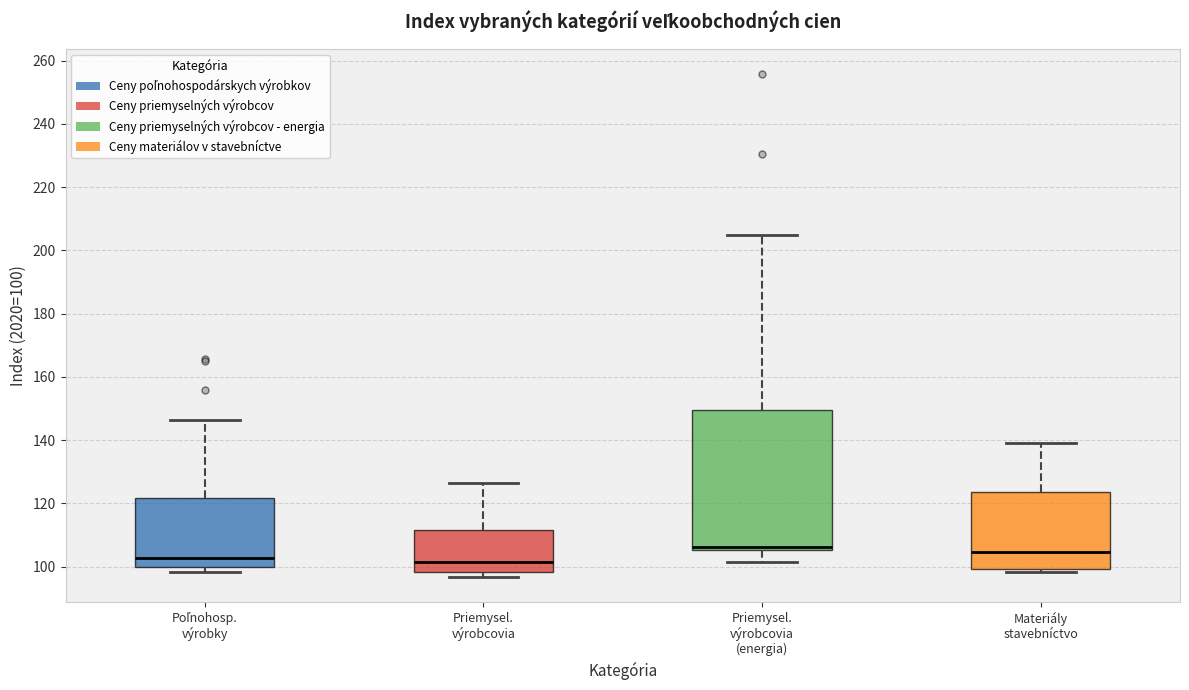

Reading left to right, read every box against the y-axis: the position of its median line, the range the box covers, and the ends of its whiskers. The values are not printed on the chart, so give them approximately, as read against the axis.

Poľnohosp. výrobky: median 102, box 100 to 122, whiskers 98 to 146
Priemysel. výrobcovia: median 102, box 98 to 112, whiskers 96 to 126
Priemysel. výrobcovia (energia): median 106 (just above the box's lower edge), box 106 to 150, whiskers 102 to 204
Materiály stavebníctvo: median 104, box 100 to 124, whiskers 98 to 140